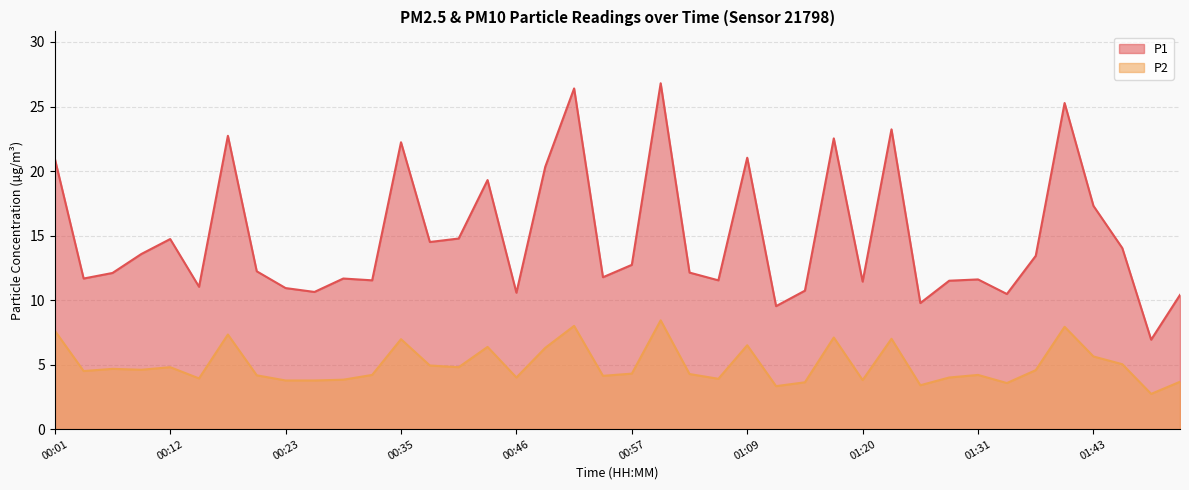

How many data points does each series have?

40